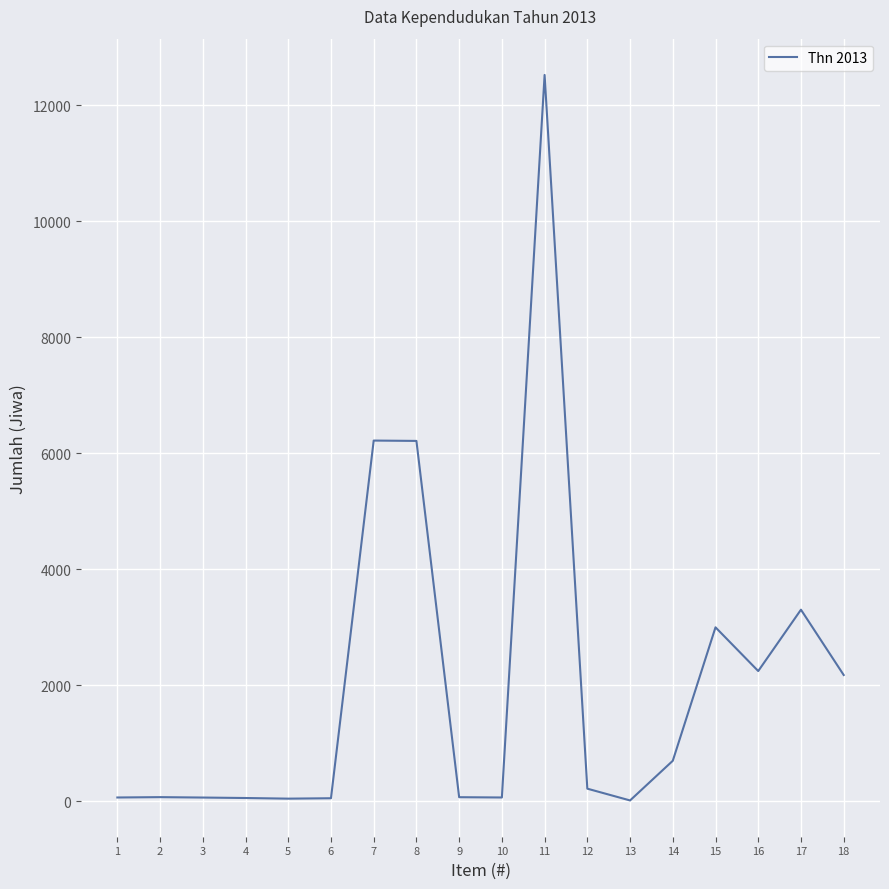

The value at 8 is 6216. True or false?

True